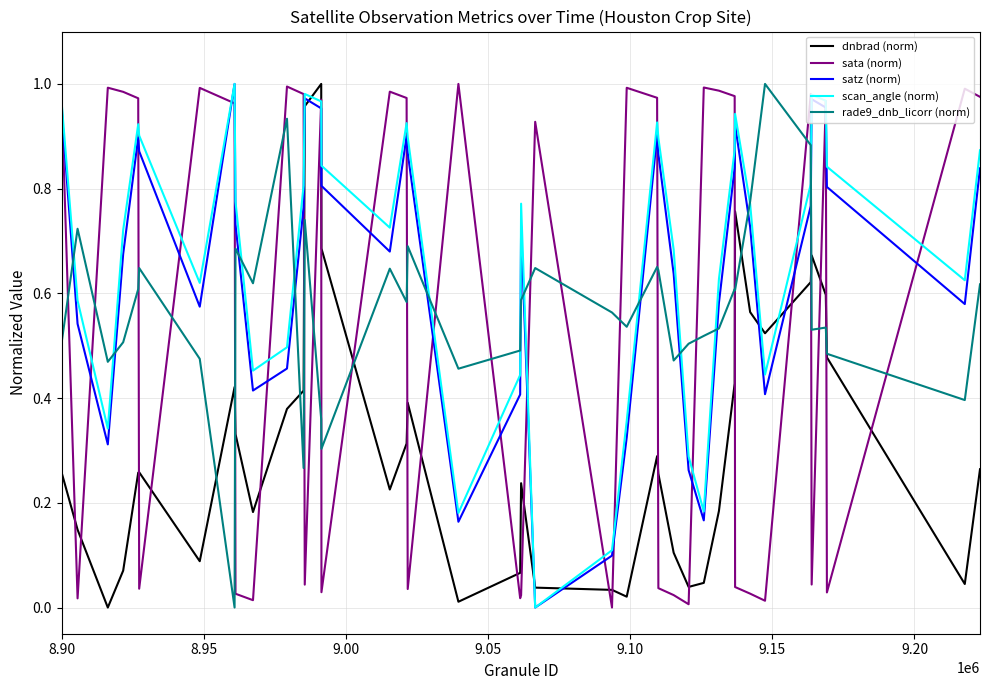

After their last crossing, which series has the higher values: satz (norm) or dnbrad (norm)?

satz (norm)